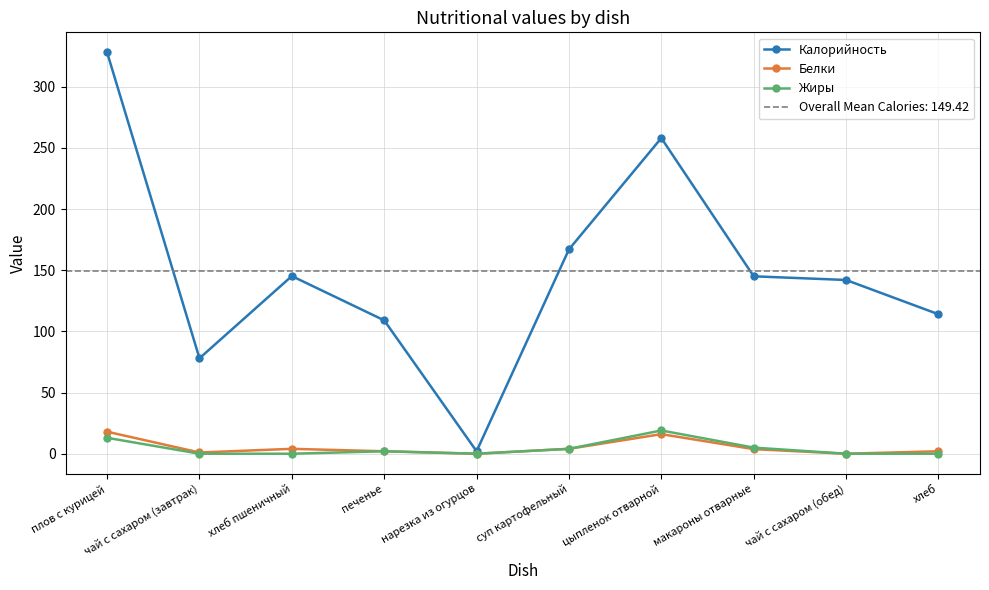

At which category does the chart reach its peak across all series?

плов с курицей